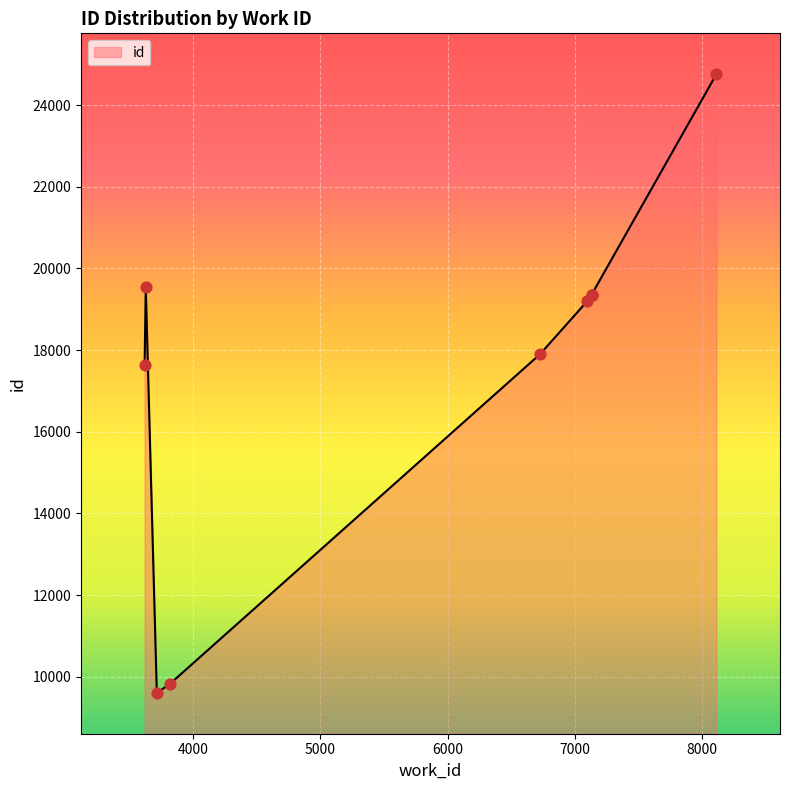

What is the change in value from 3617 to 7132?

+1710